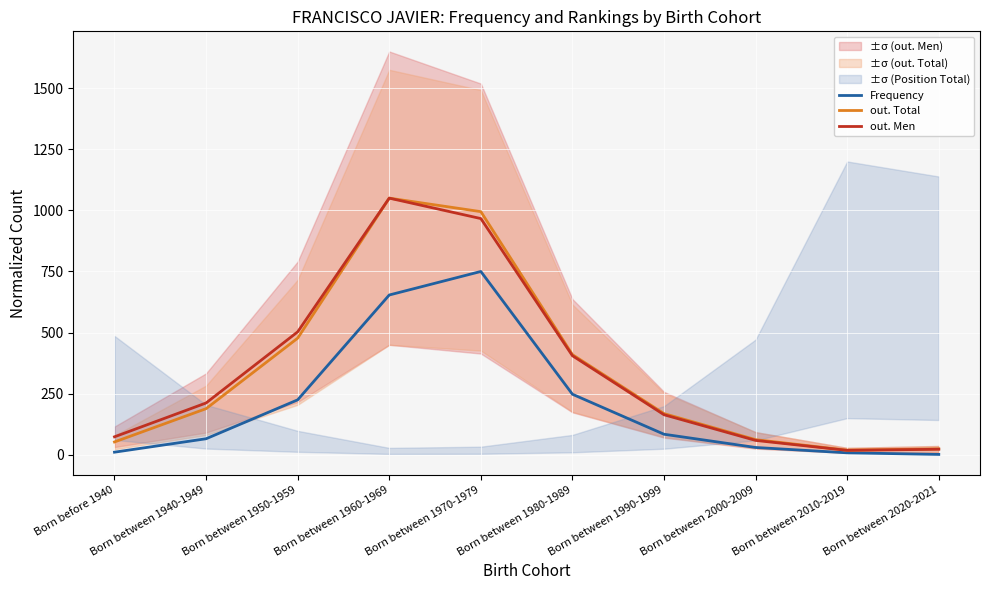

Reading left to right, list all the values displayed in this chart.

Frequency: 10.7	65.6	224.8	653.7	750.0	247.8	84.1	29.9	8.1	1.6
out. Total: 52.6	188.7	477.2	1050.0	994.7	409.8	168.5	62.0	18.9	24.3
out. Men: 73.6	212.0	502.9	1050.0	966.4	405.3	163.9	58.9	18.1	22.7